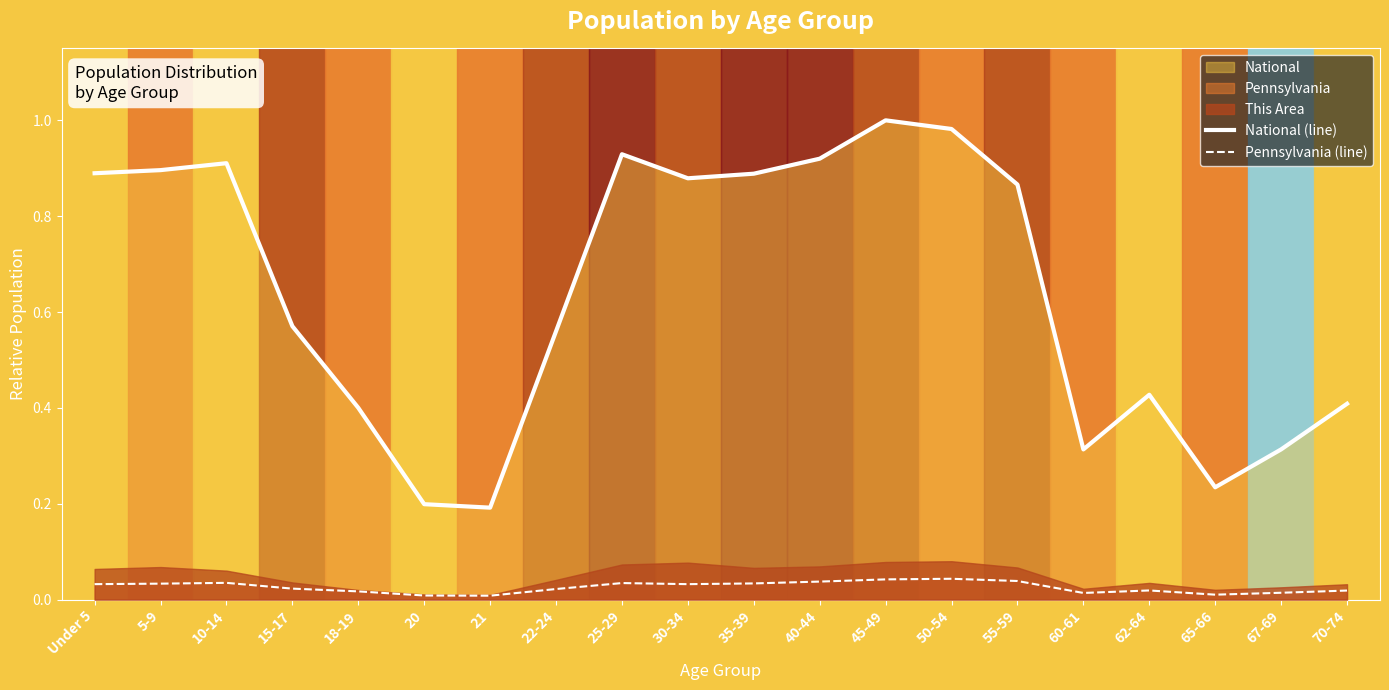

What is the total value across all series at 20?

0.2